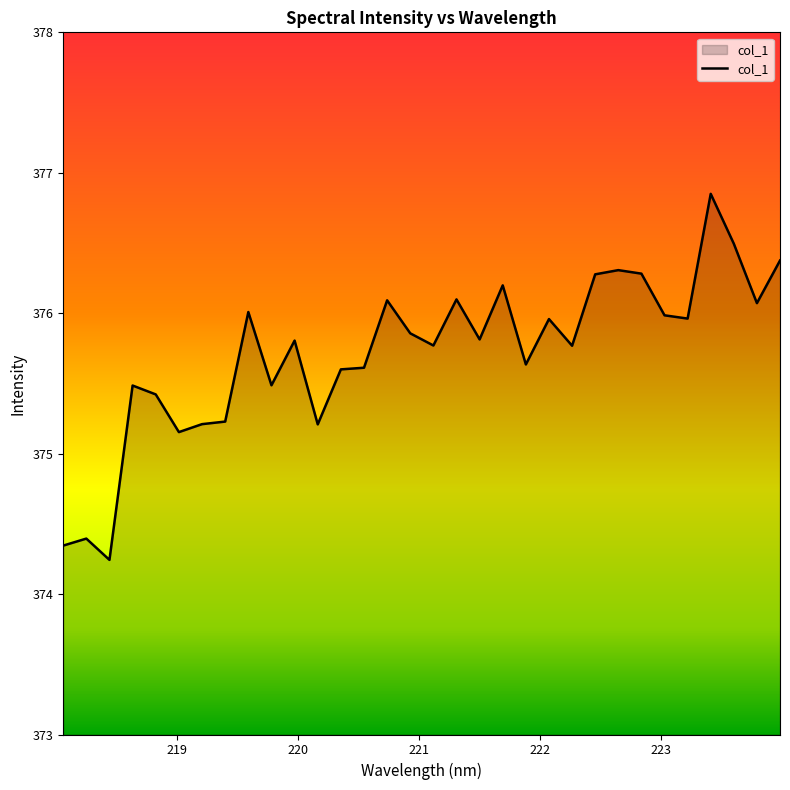

What is the sum of all values?

12023.0